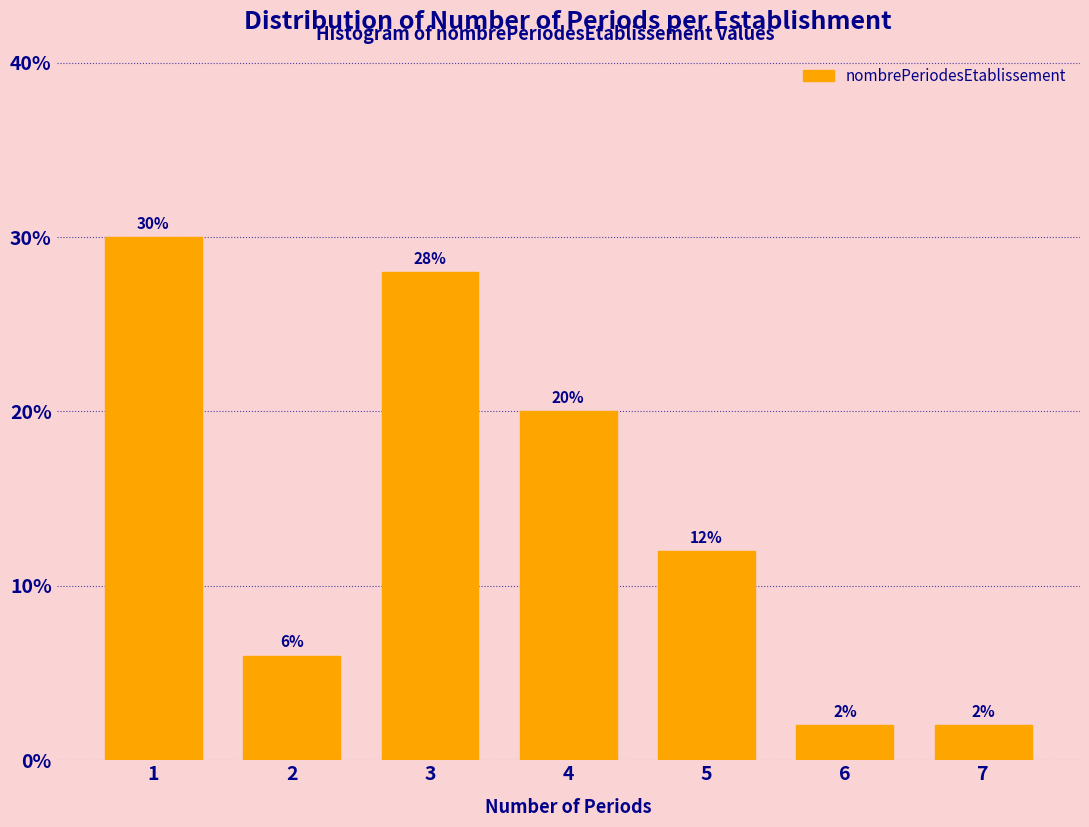

Reading left to right, list all the values displayed in this chart.

1=30.0	2=6.0	3=28.0	4=20.0	5=12.0	6=2.0	7=2.0